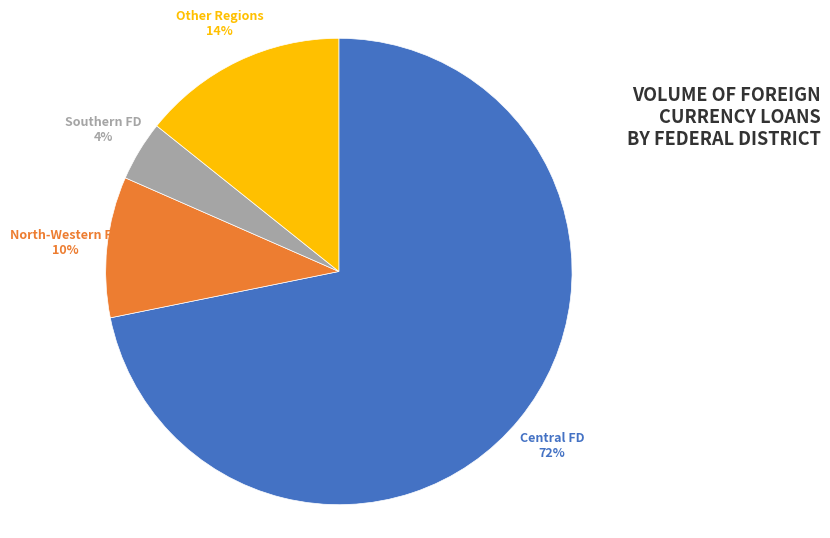

Do North-Western FD and Southern FD together represent more than half of the pie?

No